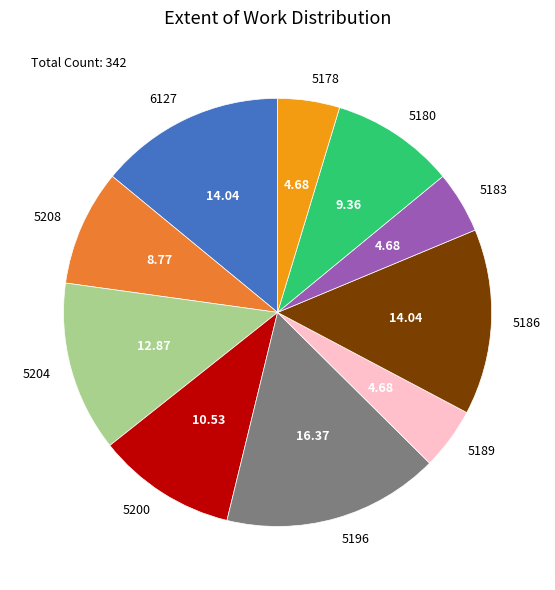

Is 5204 the majority of the pie?

No